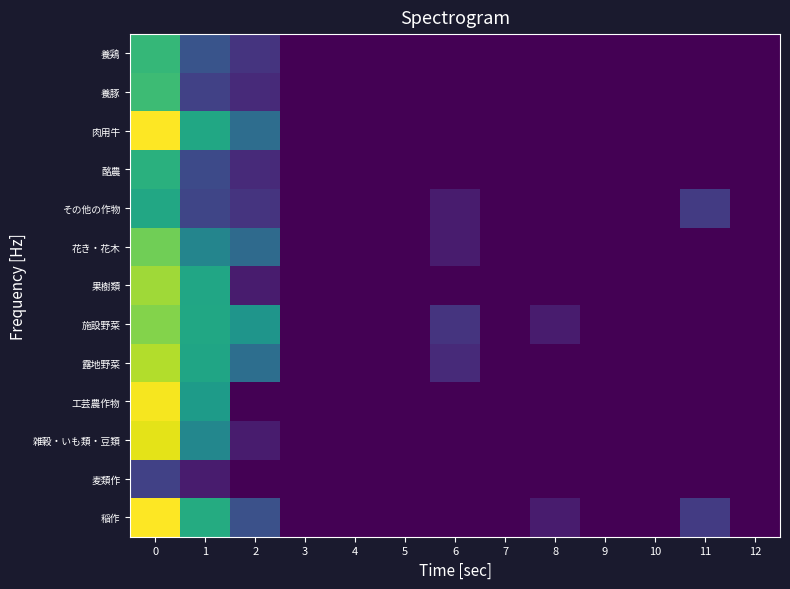

Which has a higher value, 4 or 1?

1